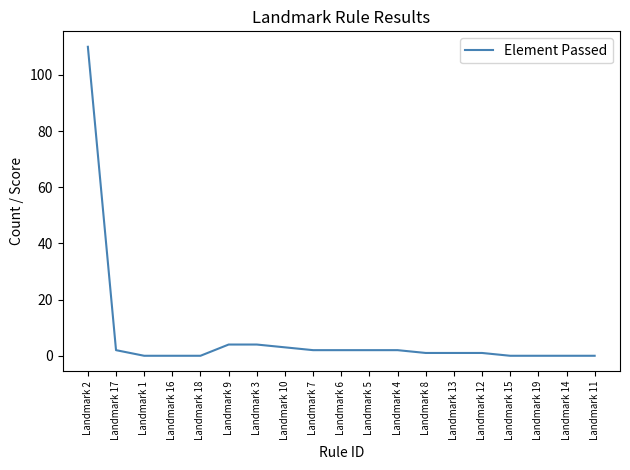

How many series are shown in this chart?

1